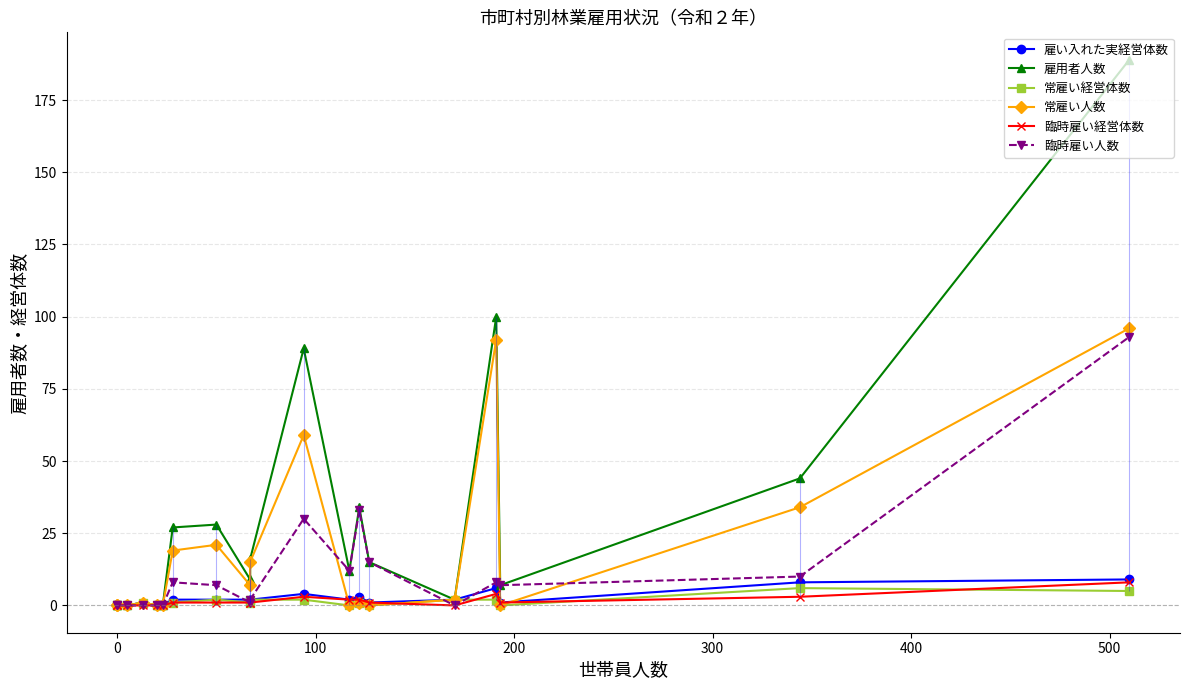

True or false: 常雇い人数 has a value of 96 at 10.

False